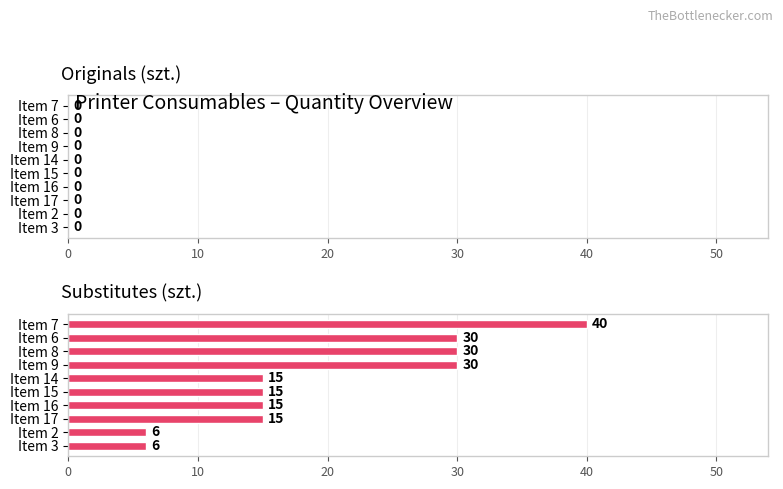

What position from the top is Item 3?

10